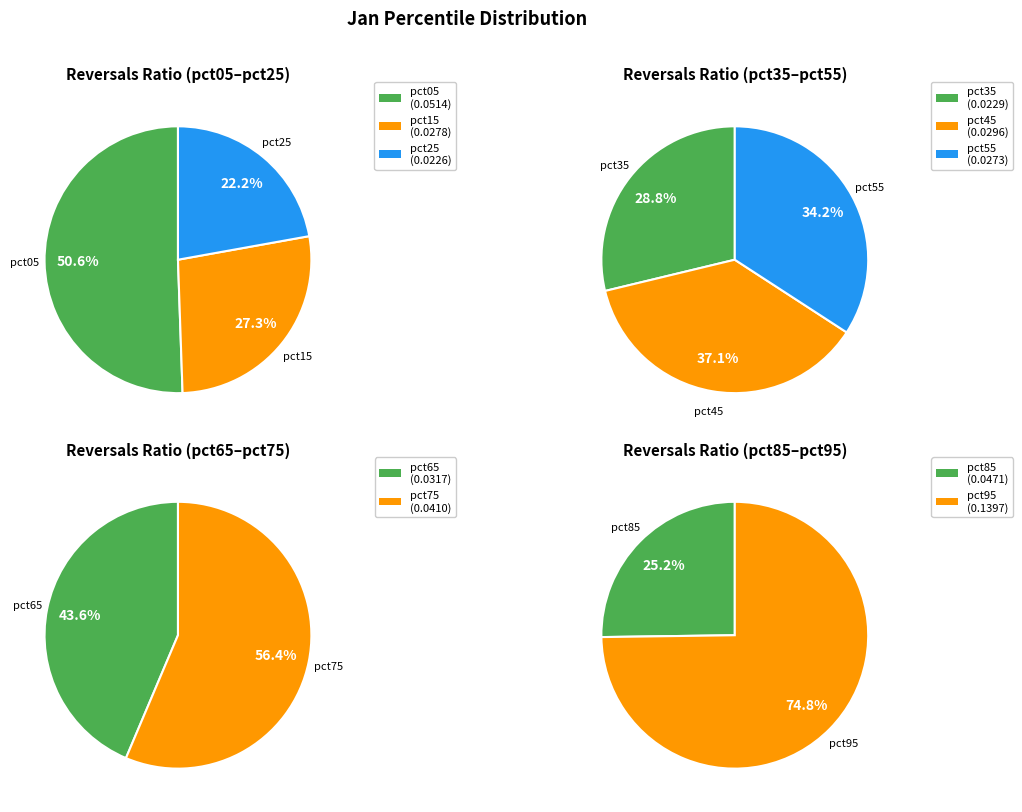

True or false: pct05 accounts for 1% of the total.

False